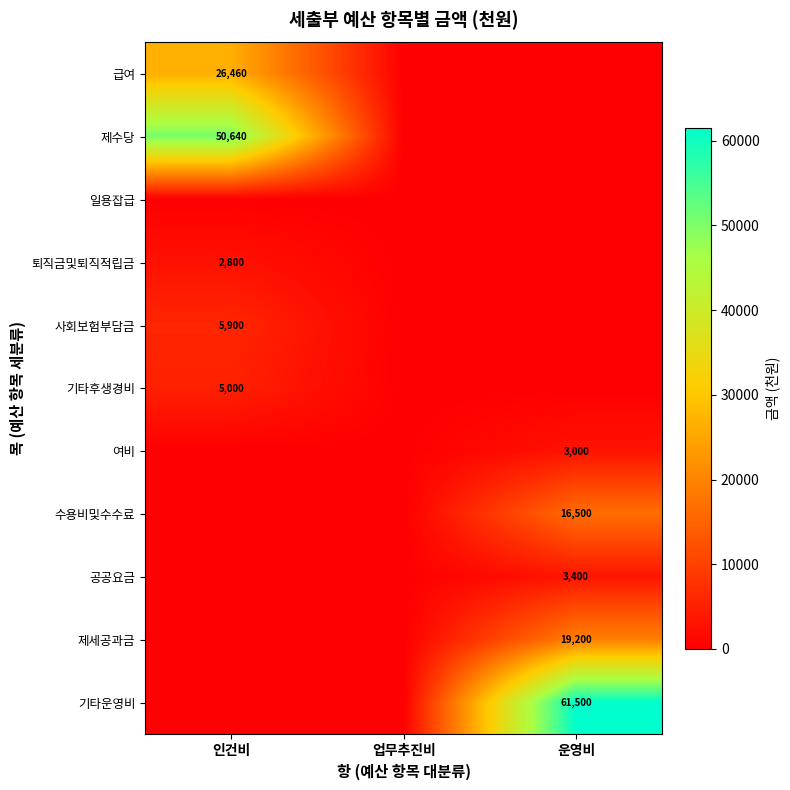

At which label does 공공요금 reach its peak?

운영비